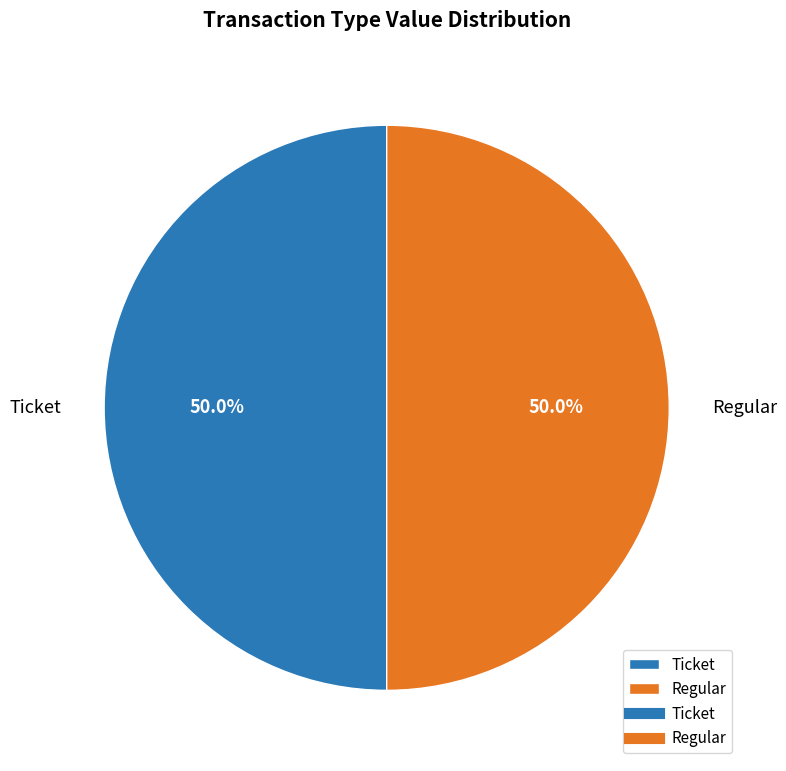

To the nearest percent, what is the difference between the Ticket and Regular slice percentages?

0%